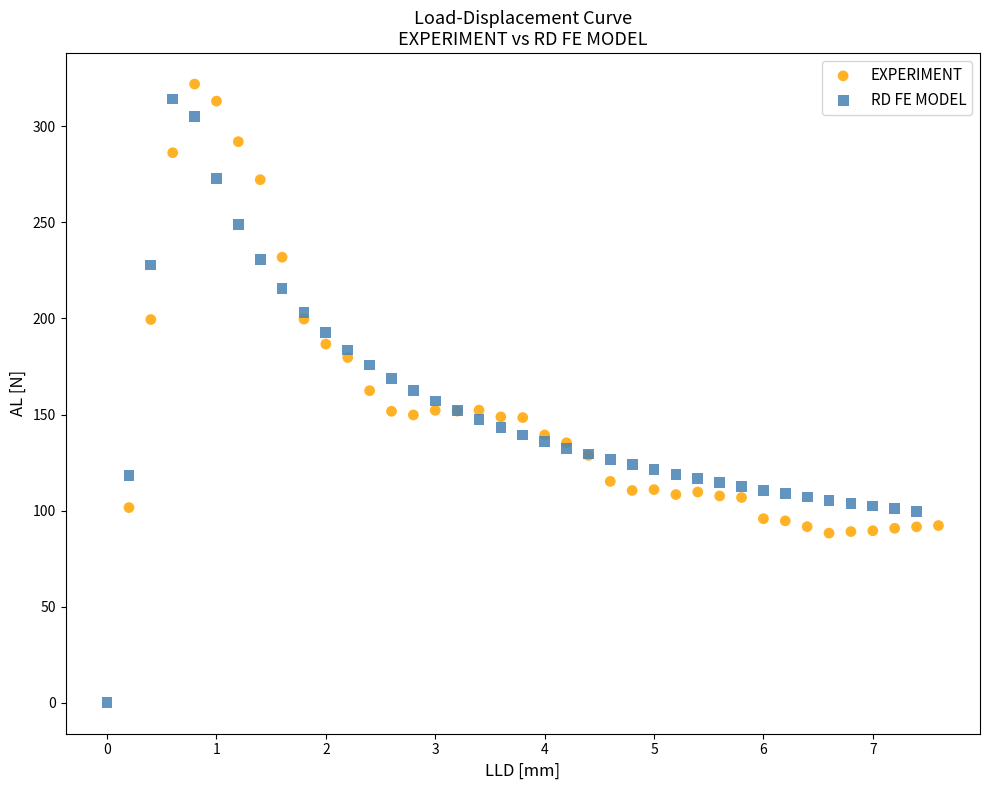

What are all the series names shown in the legend?

EXPERIMENT, RD FE MODEL